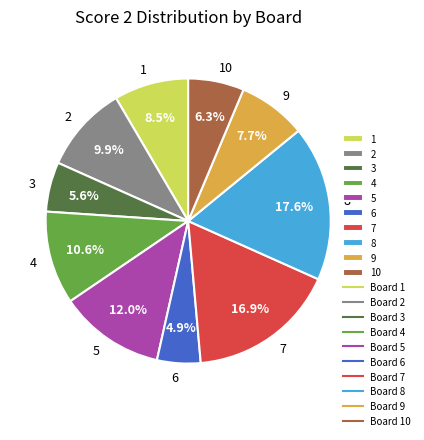

Which category has the smallest portion of the pie?

6